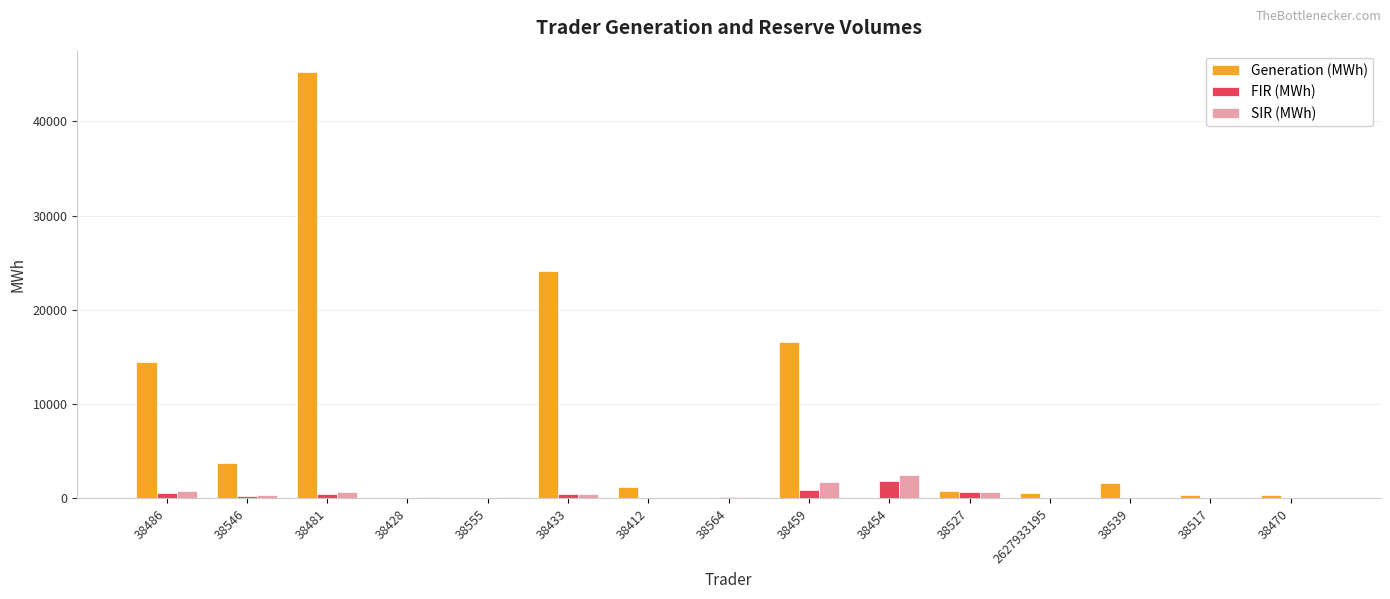

At which category does the chart reach its peak across all series?

38481